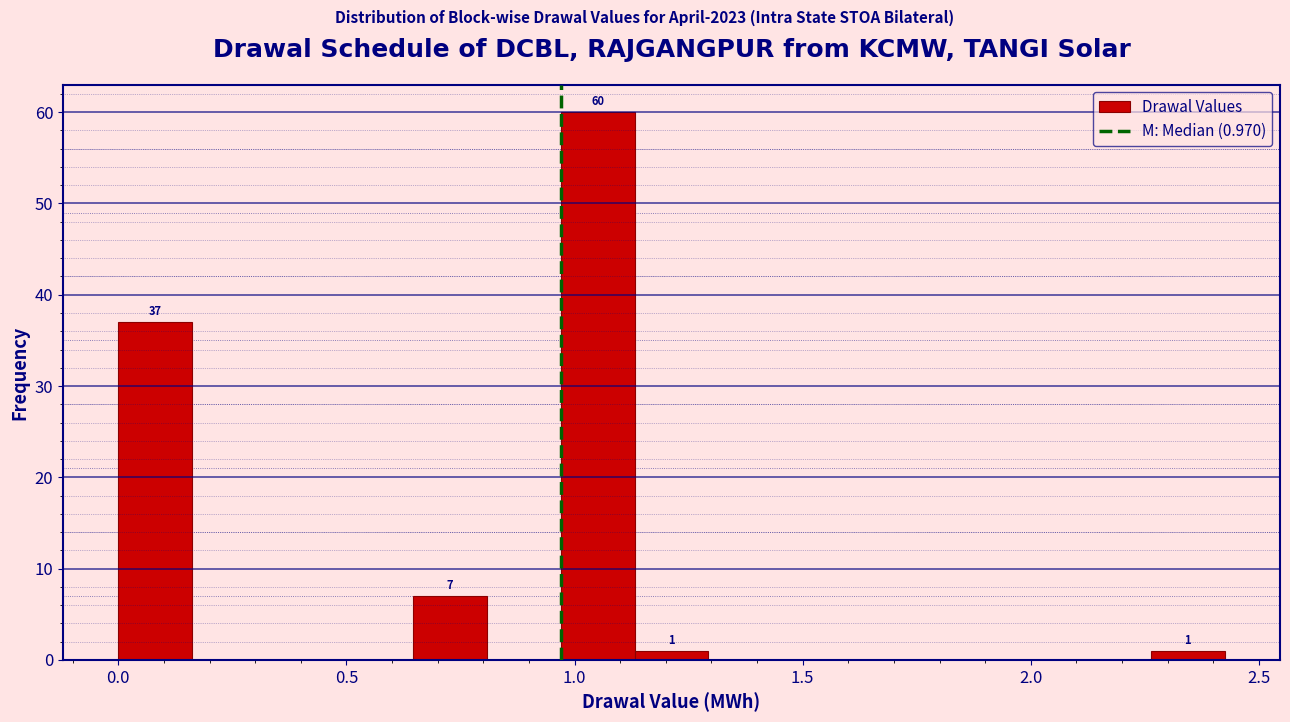

Read against the x-axis, roughly where is the centre of the tallest bar?

1.05